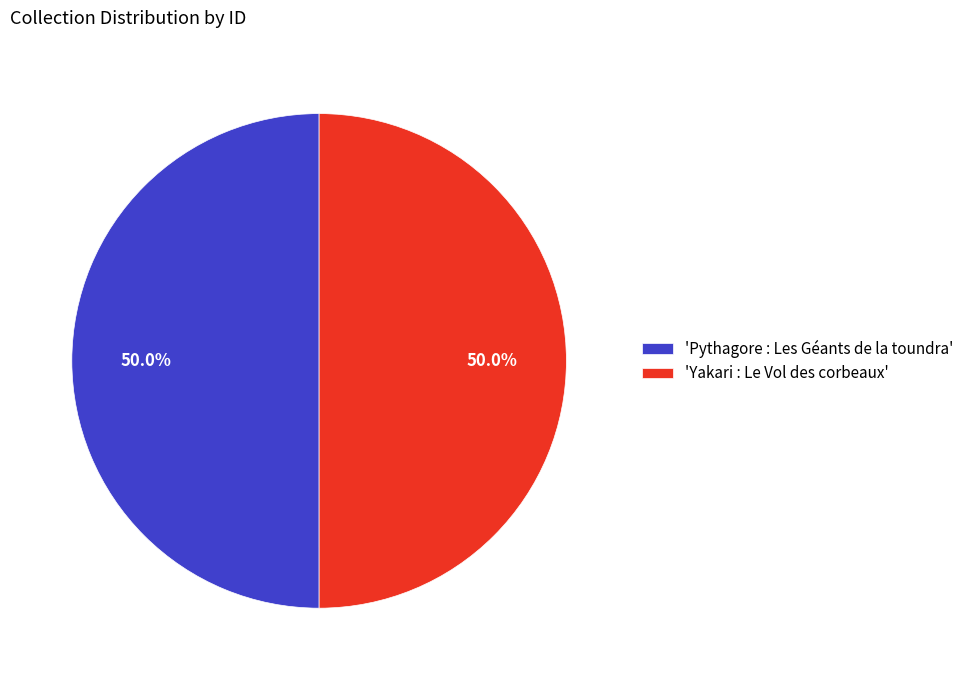

What is the ratio of the value at 'Pythagore : Les Géants de la toundra' to the value at 'Yakari : Le Vol des corbeaux'?

1.0